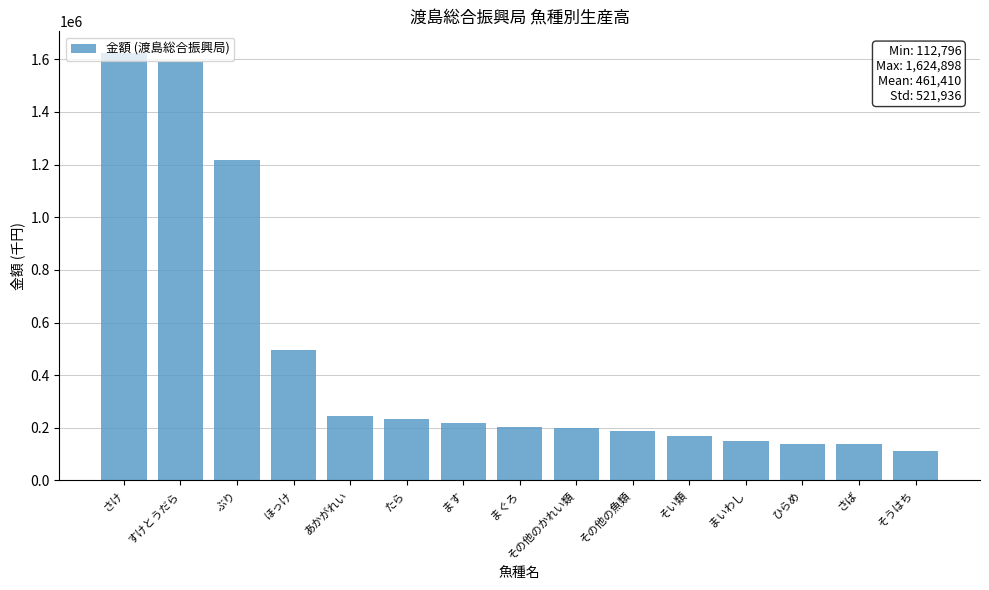

Which has a higher value, その他のかれい類 or さけ?

さけ